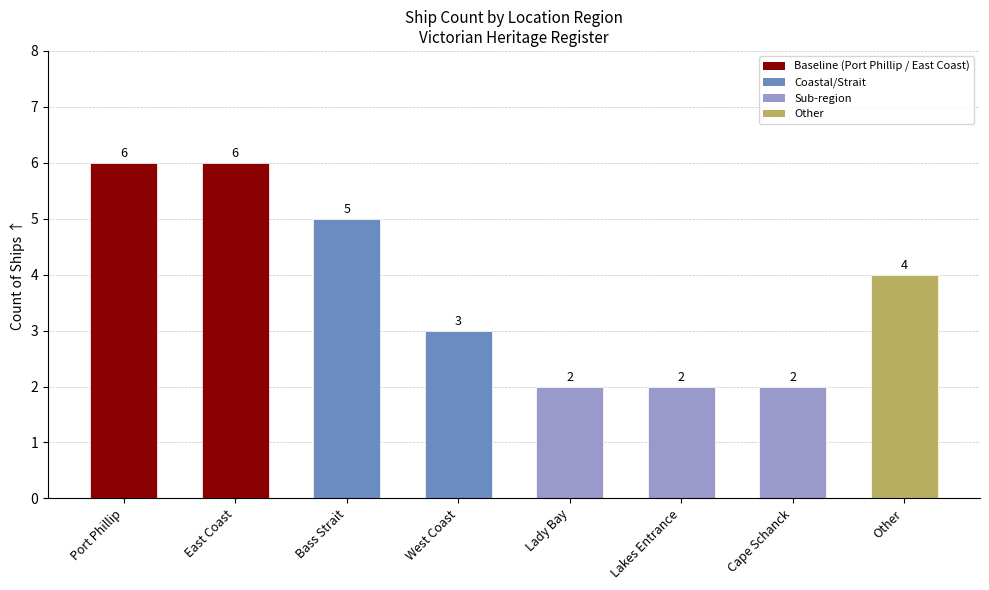

What is the maximum value shown in the chart?

6